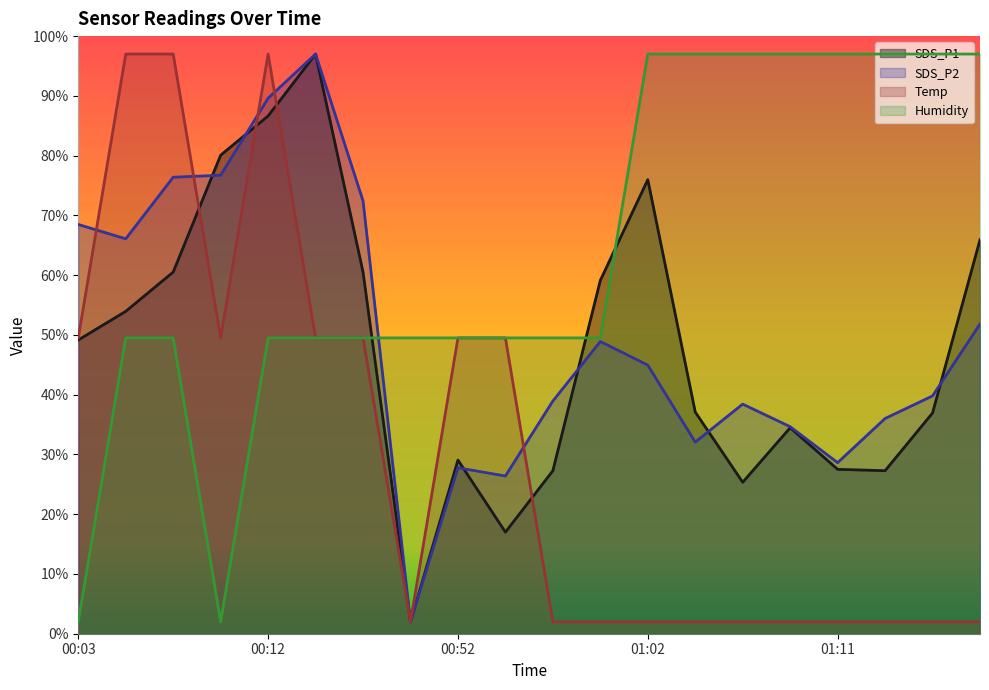

What position from the right is 01:07?

6